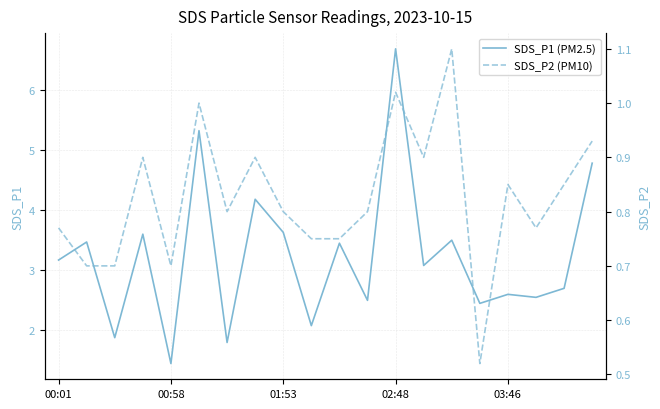

What is the approximate value of SDS_P2 (PM10) at 9?

0.8